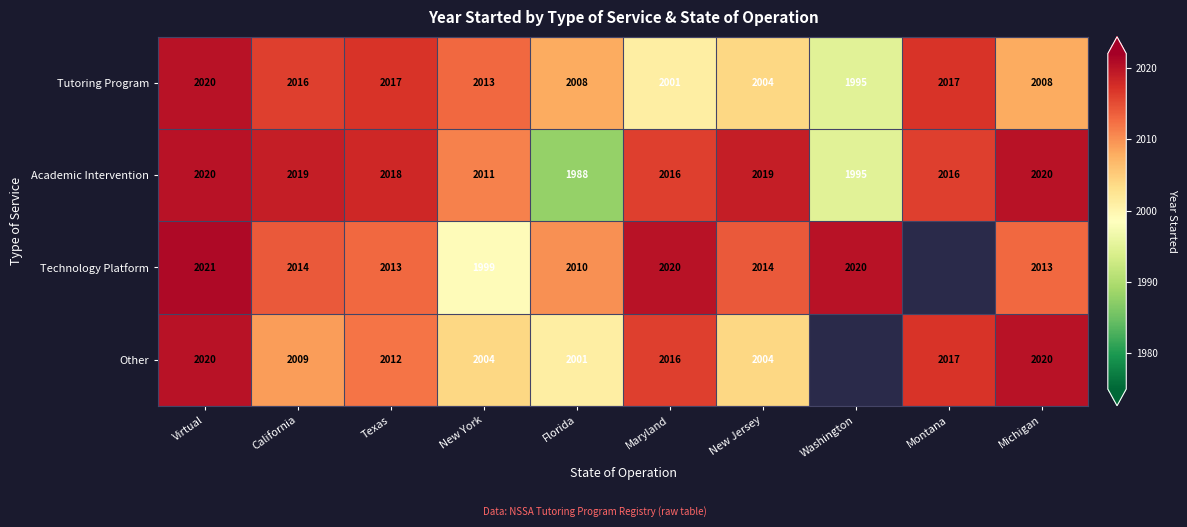

Is the value of Other at Texas greater than the value of Tutoring Program at California?

No